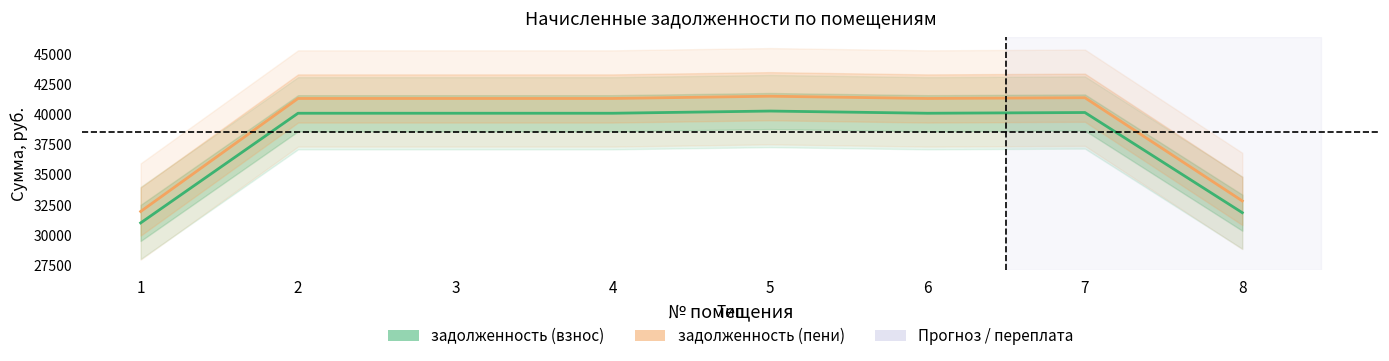

True or false: задолженность (взнос) has a value of 26445.5 at 5.

False